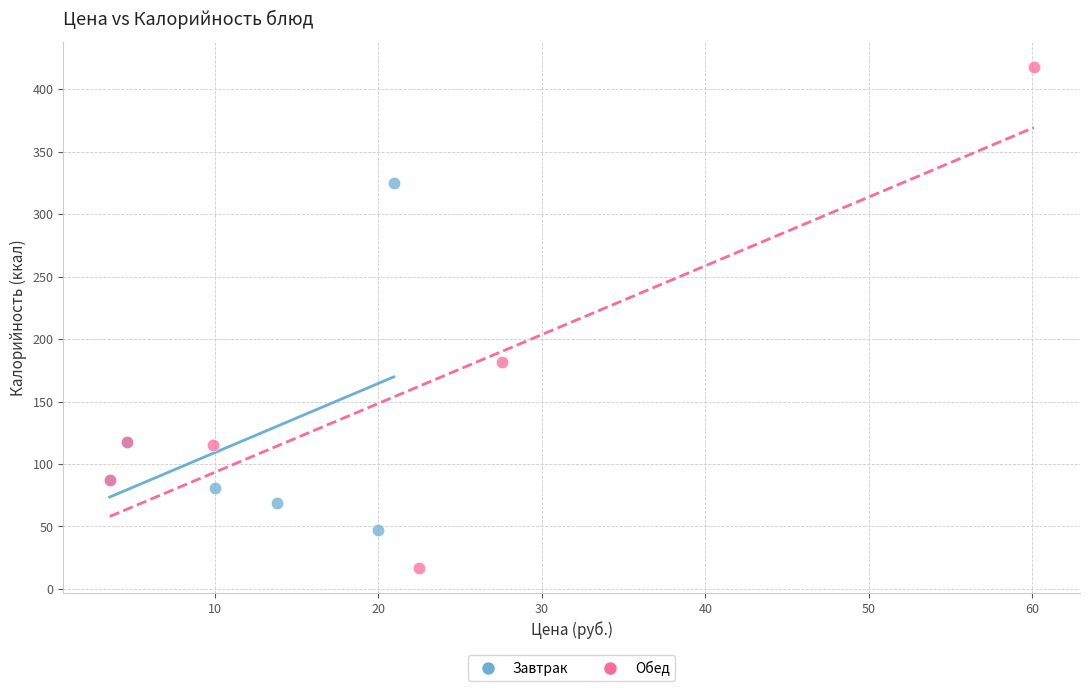

Which series contains the lowest Y value?

Обед